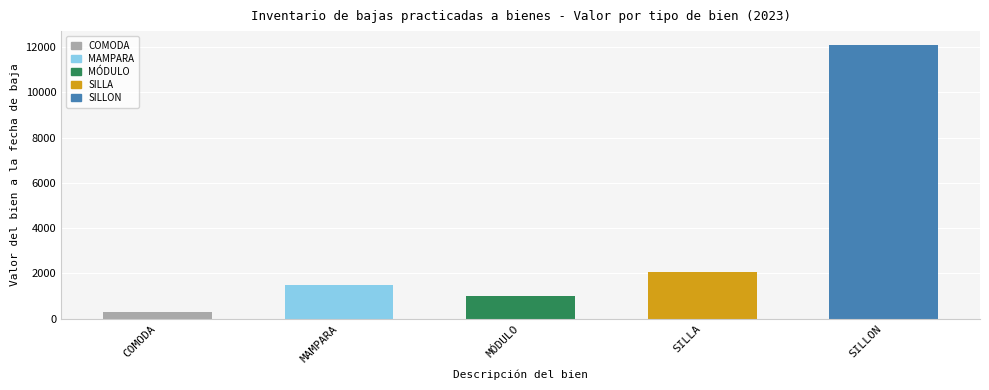

How many bars are there in total?

5